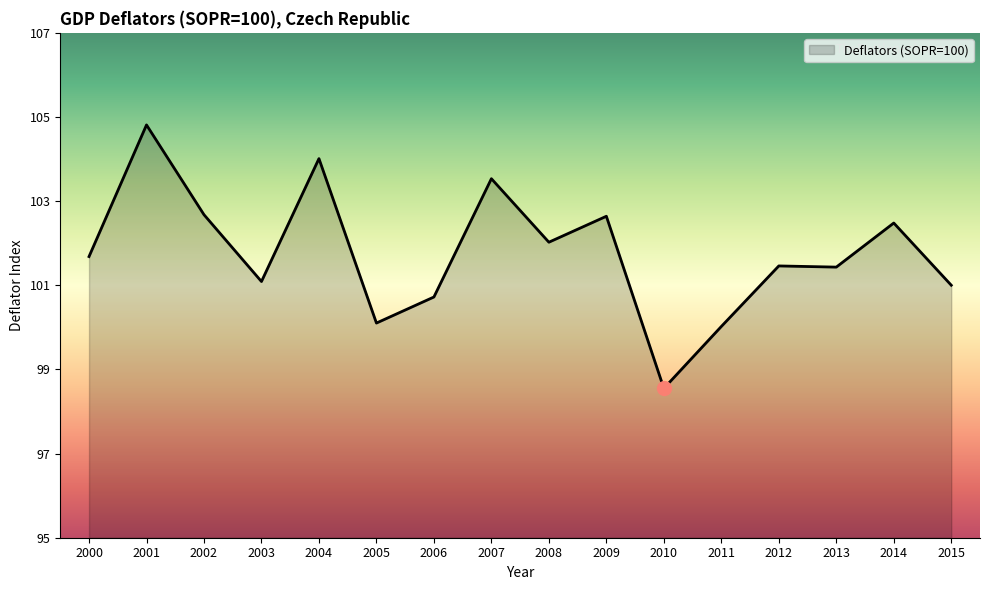

Between 2001 and 2006, which is larger?

2001